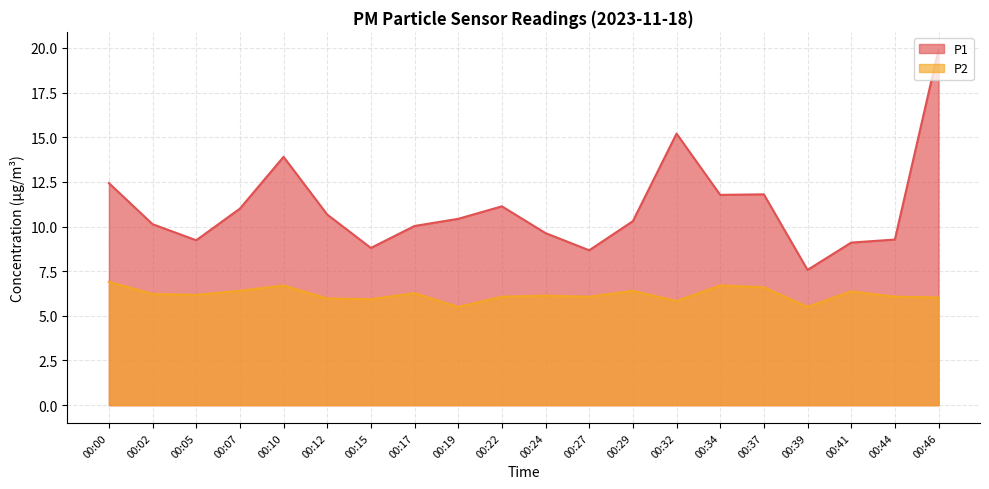

Where is the first local maximum for P1?

00:10